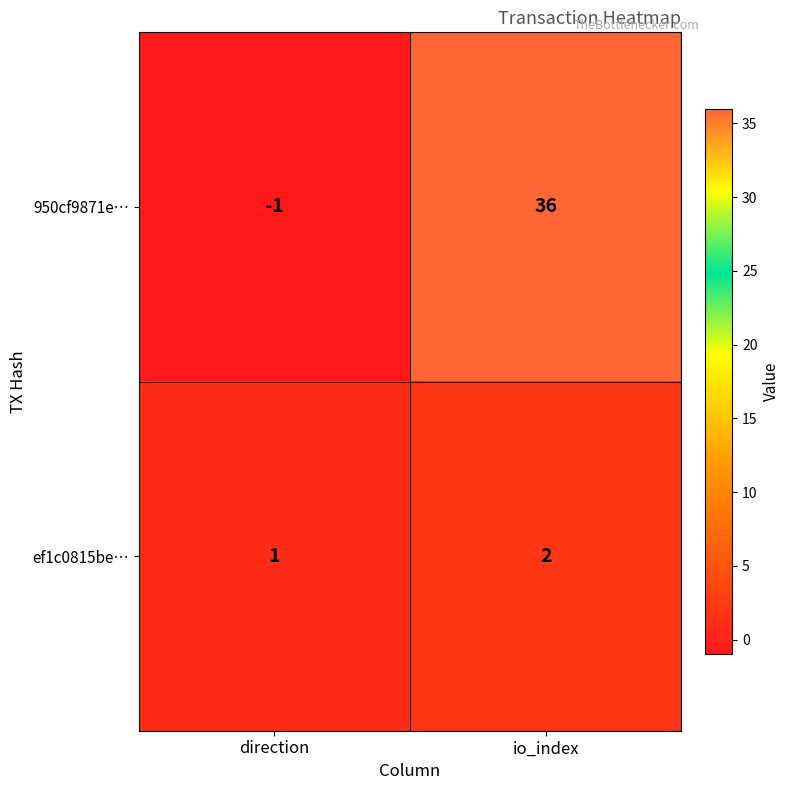

Is it true that ef1c0815be… equals 2 at io_index?

True